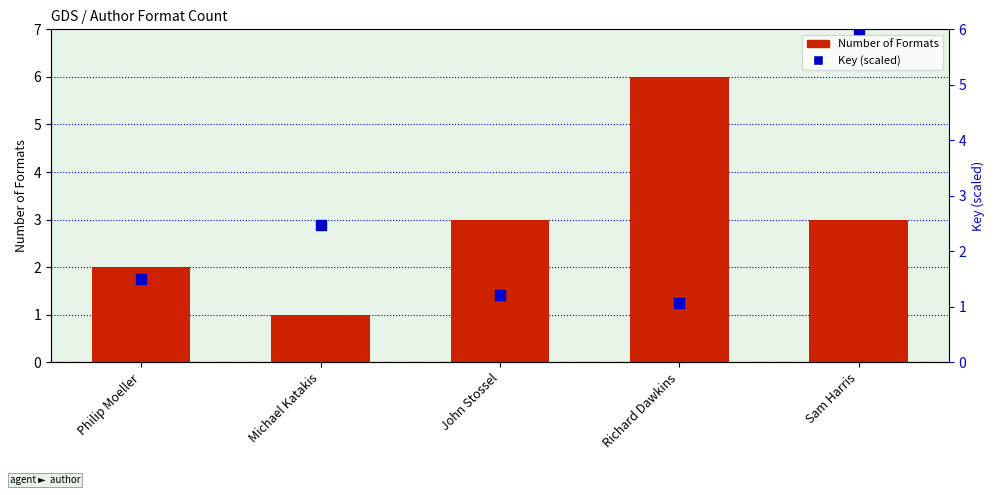

At which category is the sum across all series the highest?

Sam Harris